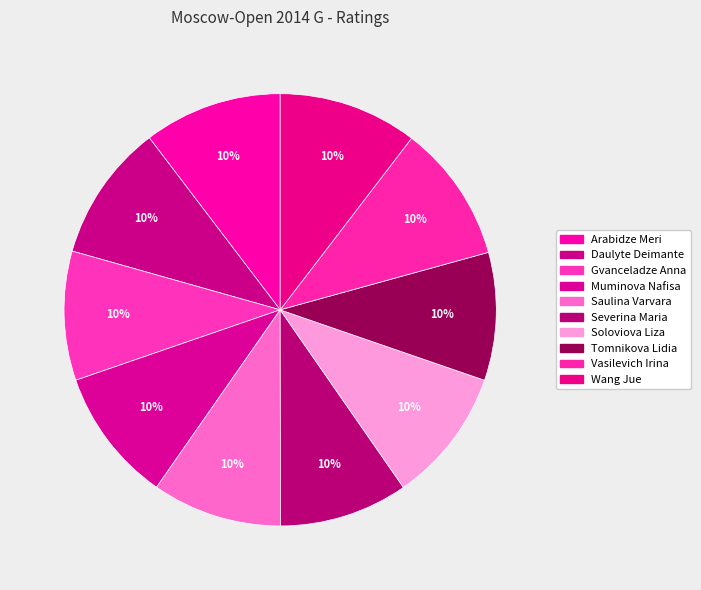

How many segments does this pie chart have?

10